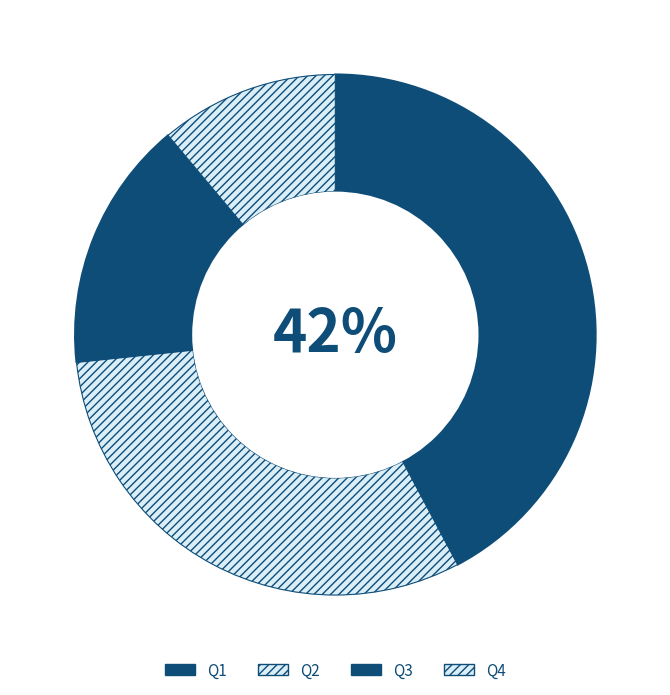

What portion of the pie excludes Q4?

88.9%